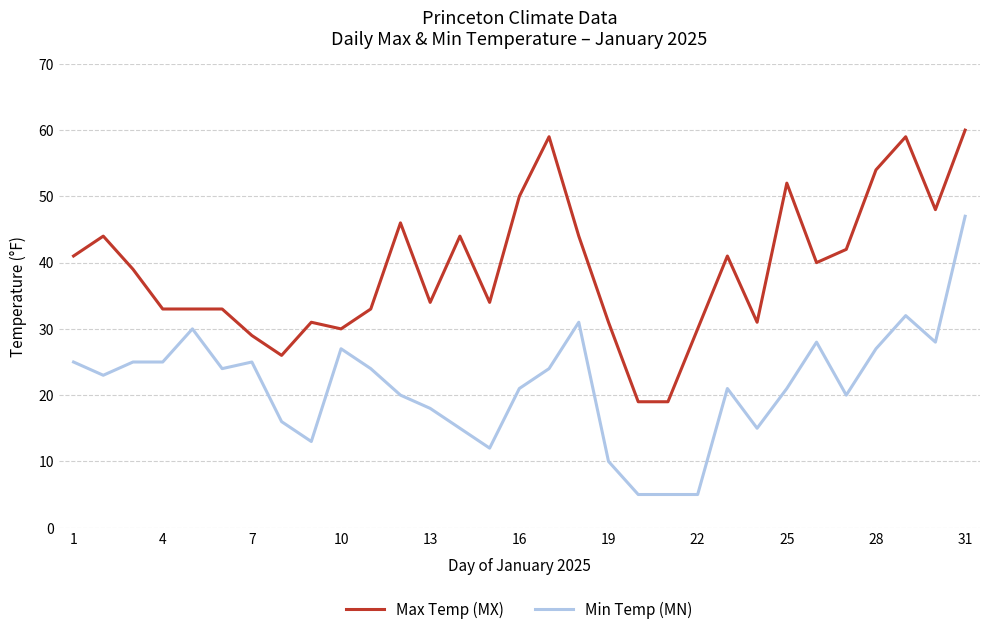

What is the maximum value shown in the chart?

60